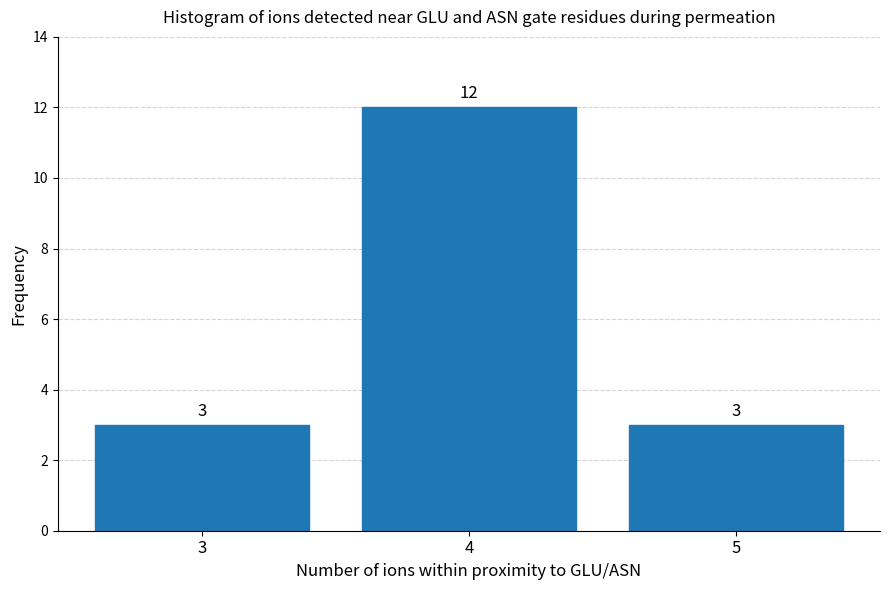

Reading left to right, transcribe all the data shown in this chart.

3	12	3